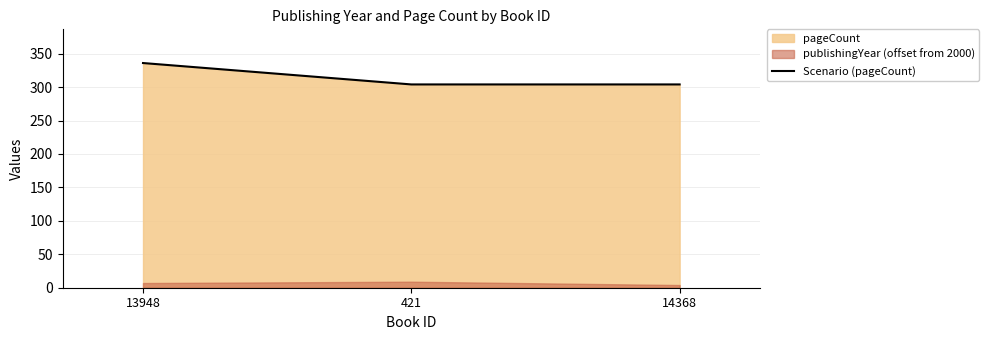

Reading right to left, what are all the values shown in this chart?

304	304	336